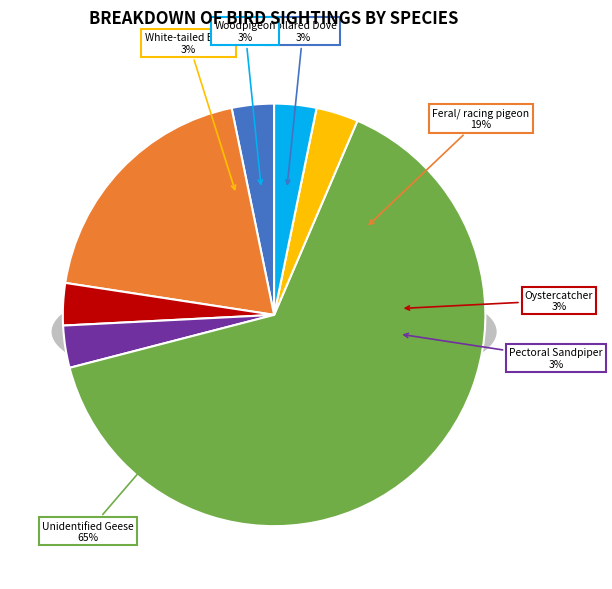

True or false: White-tailed Eagle accounts for 12% of the total.

False